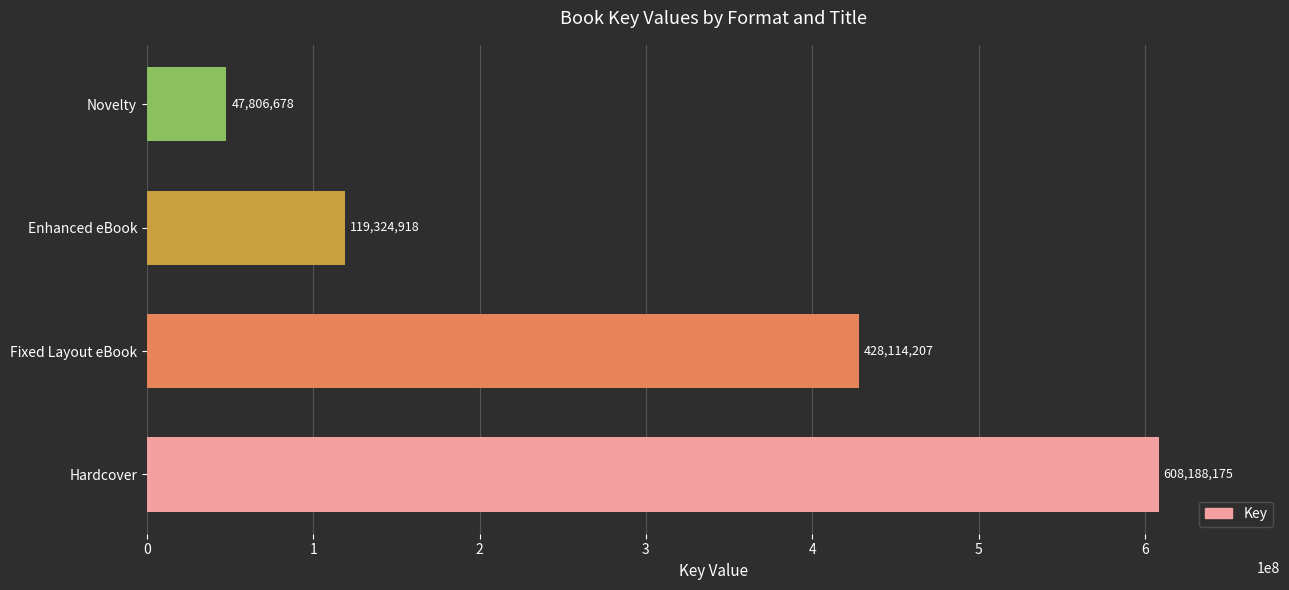

Between Fixed Layout eBook and Hardcover, which is larger?

Hardcover